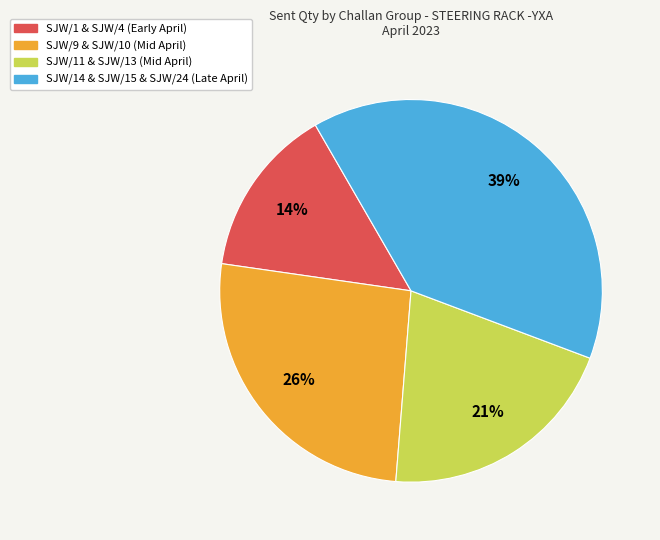

Is there a majority slice in this chart?

No